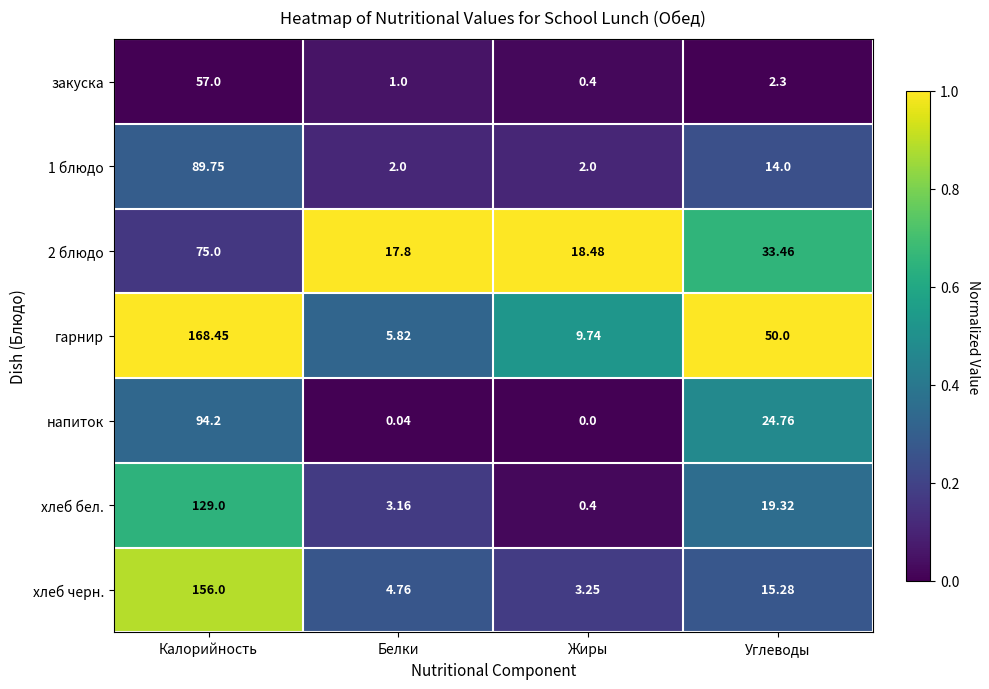

Is the value of напиток at Углеводы greater than the value of гарнир at Углеводы?

No